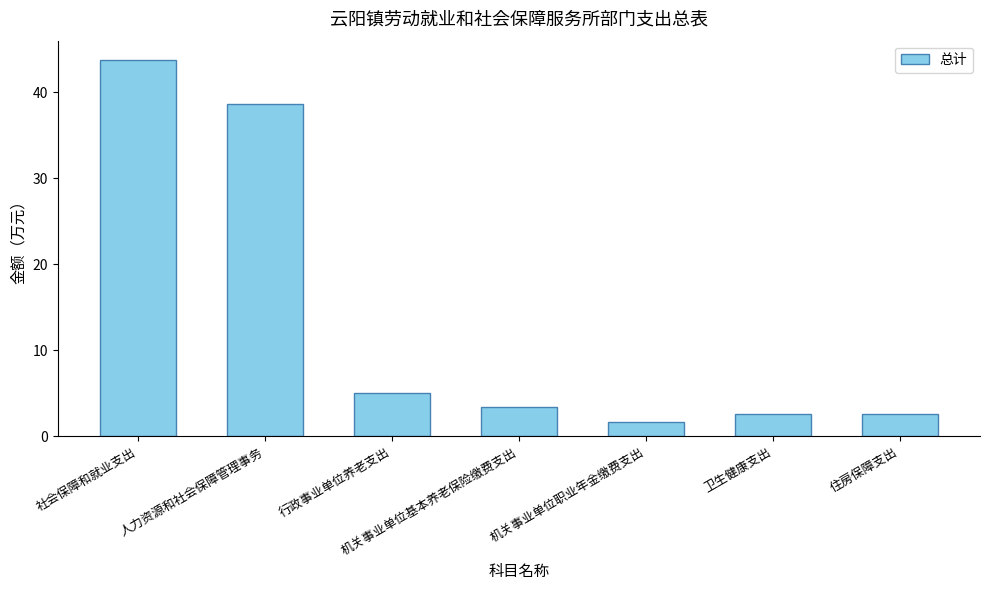

What is the difference between the maximum and second lowest values?

41.3